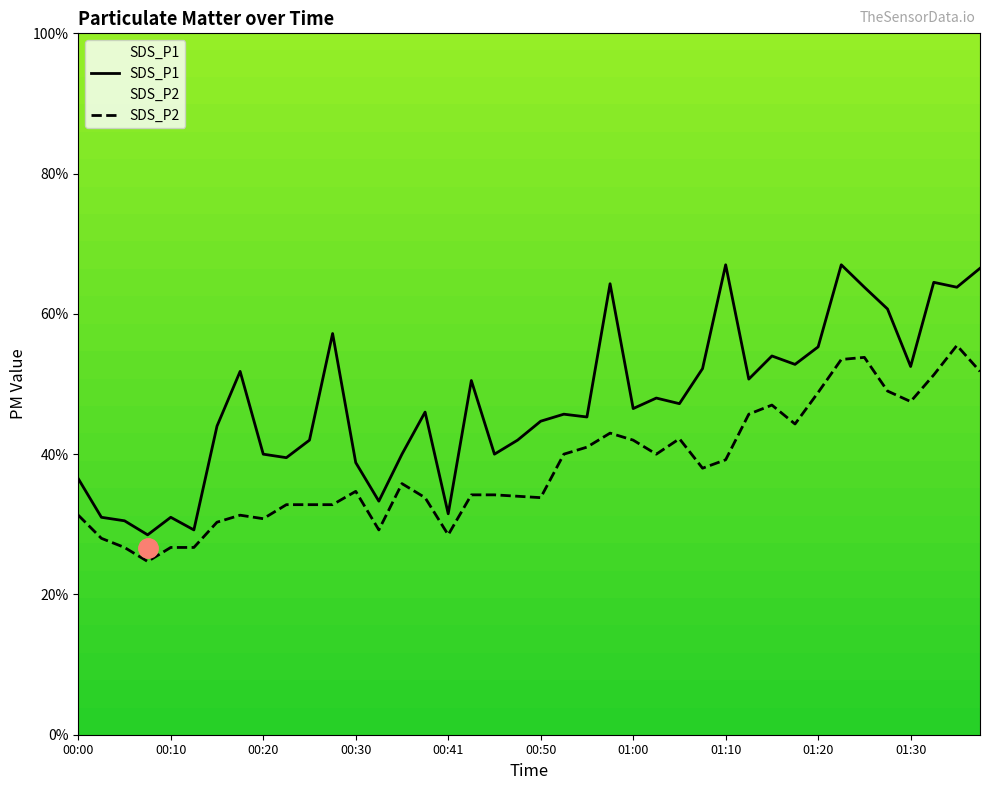

What is the value of the SDS_P1 point at the 10th from the left?

4.0